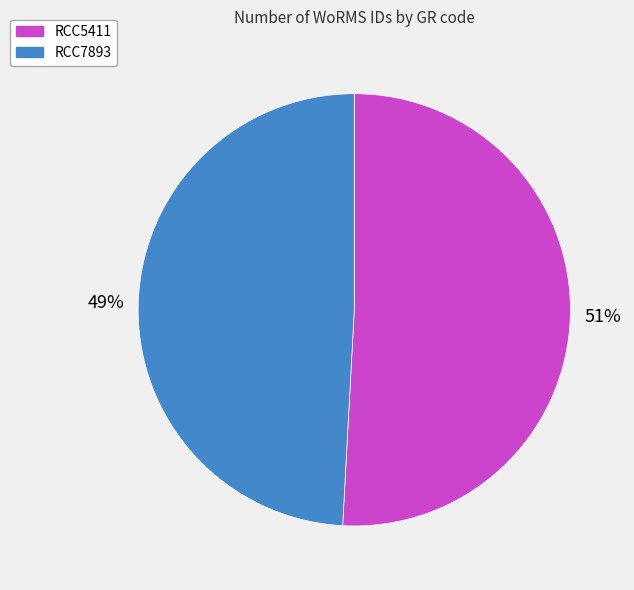

How many segments does this pie chart have?

2